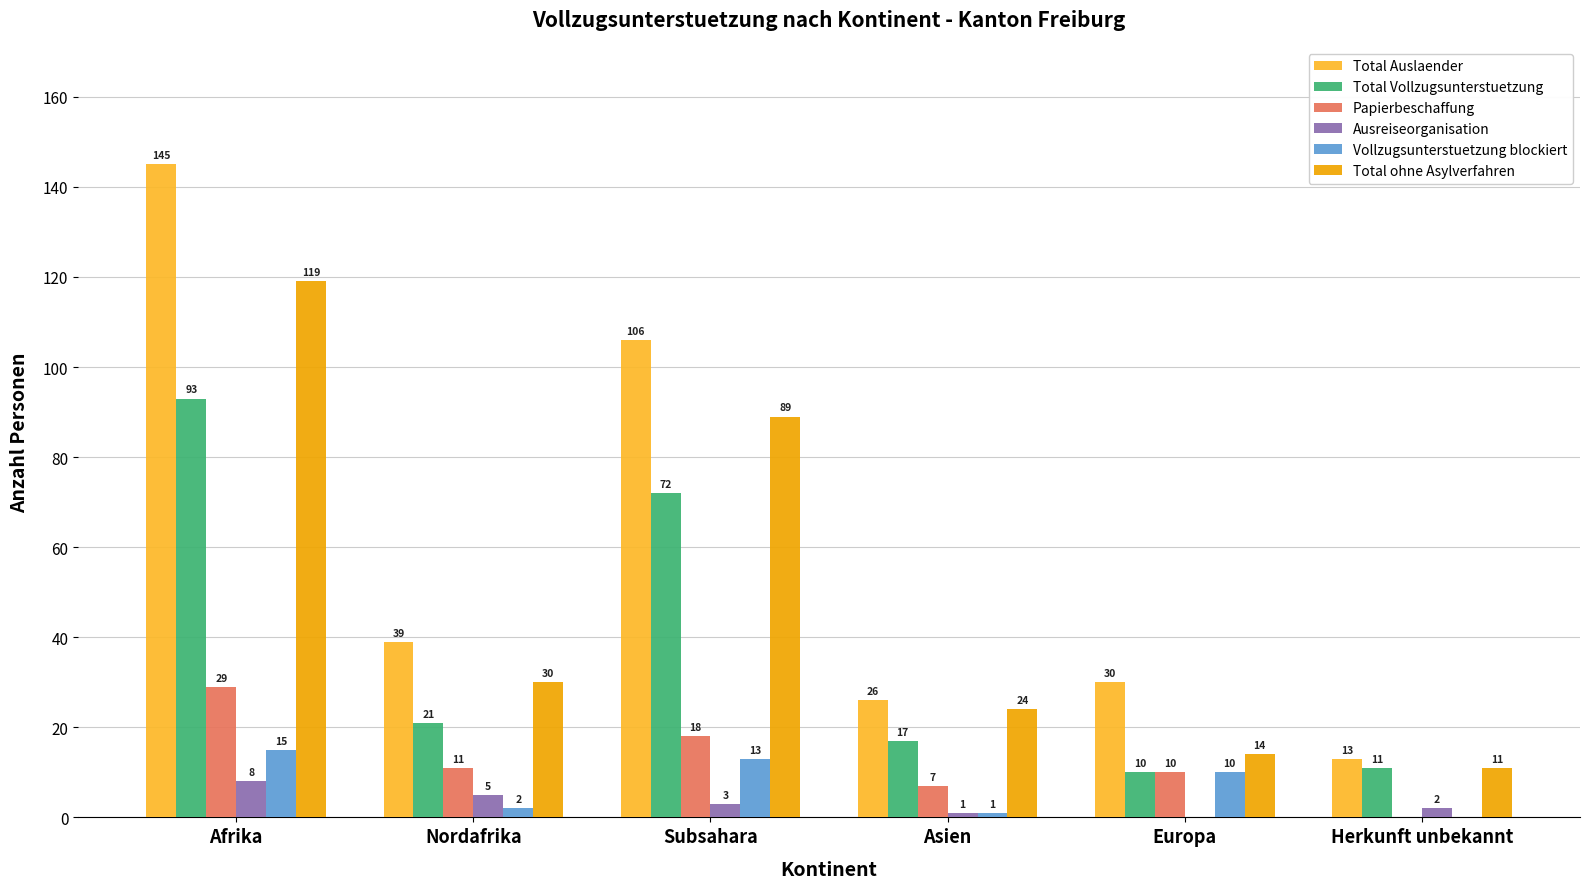

Reading left to right, list all the values displayed in this chart.

Total Auslaender: Afrika=145	Nordafrika=39	Subsahara=106	Asien=26	Europa=30	Herkunft unbekannt=13
Total Vollzugsunterstuetzung: Afrika=93	Nordafrika=21	Subsahara=72	Asien=17	Europa=10	Herkunft unbekannt=11
Papierbeschaffung: Afrika=29	Nordafrika=11	Subsahara=18	Asien=7	Europa=10	Herkunft unbekannt=0
Ausreiseorganisation: Afrika=8	Nordafrika=5	Subsahara=3	Asien=1	Europa=0	Herkunft unbekannt=2
Vollzugsunterstuetzung blockiert: Afrika=15	Nordafrika=2	Subsahara=13	Asien=1	Europa=10	Herkunft unbekannt=0
Total ohne Asylverfahren: Afrika=119	Nordafrika=30	Subsahara=89	Asien=24	Europa=14	Herkunft unbekannt=11